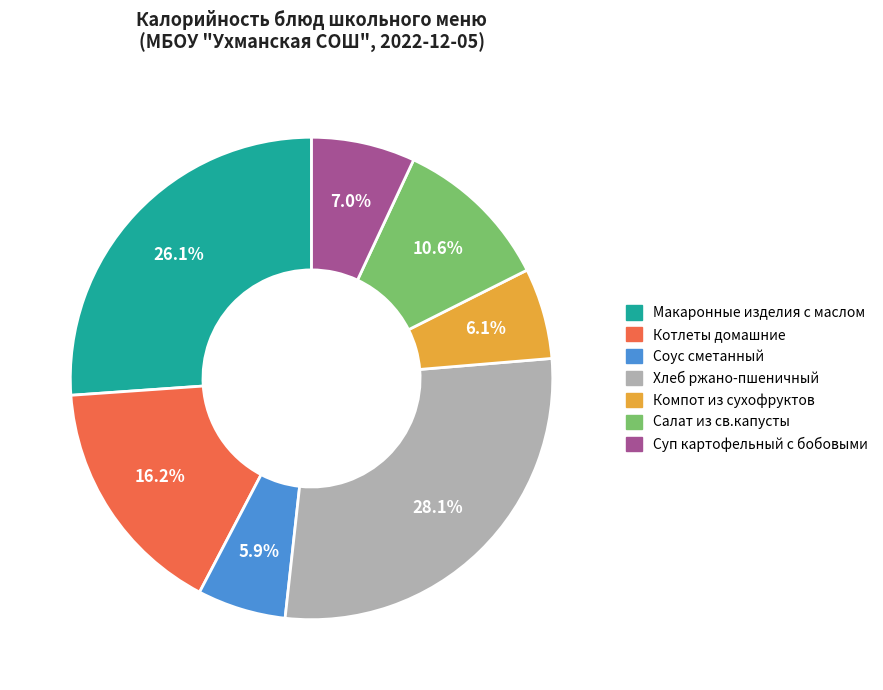

Is there any slice that represents more than half of the pie?

No